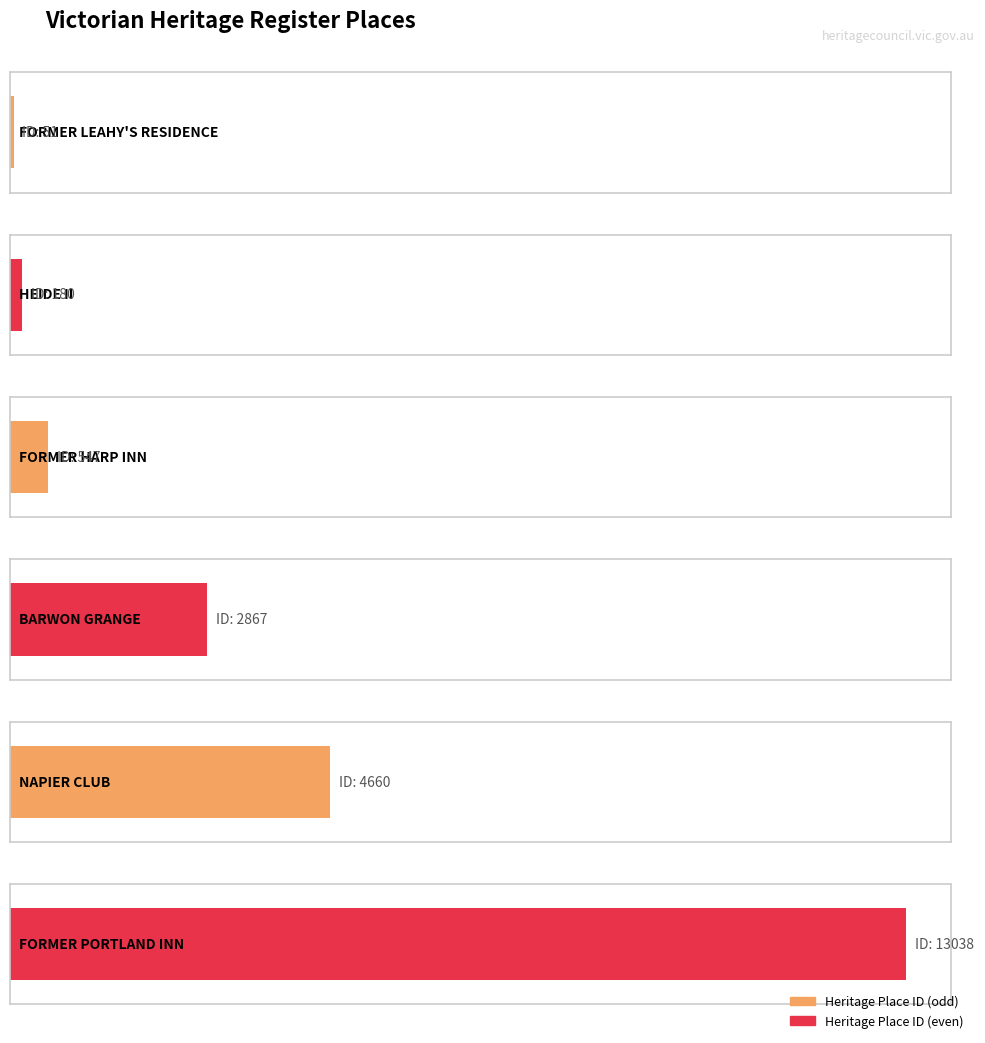

List the labels in order of value, largest first.

FORMER PORTLAND INN, NAPIER CLUB, BARWON GRANGE, FORMER HARP INN, HEIDE II, FORMER LEAHY'S RESIDENCE